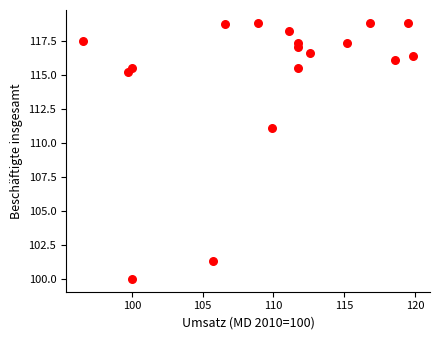

What Y value in the scatter plot is closest to 109?

111.1